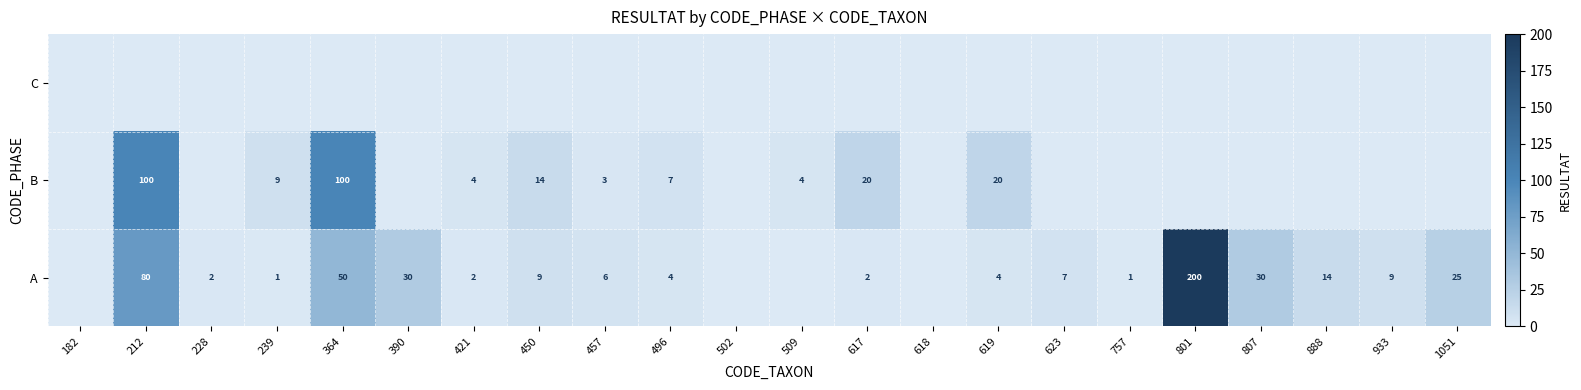

The A series shows 10 at 623. True or false?

False